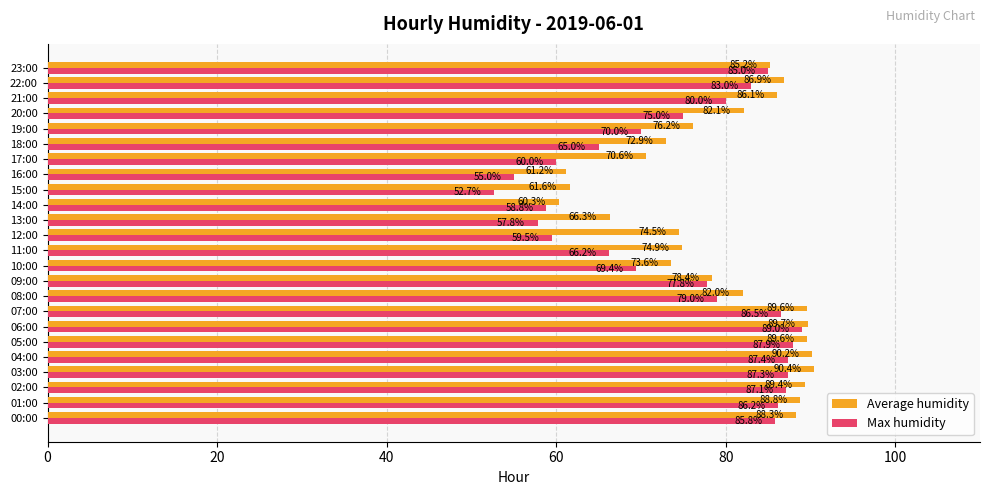

The Average humidity series shows 74.5 at 12:00. True or false?

True